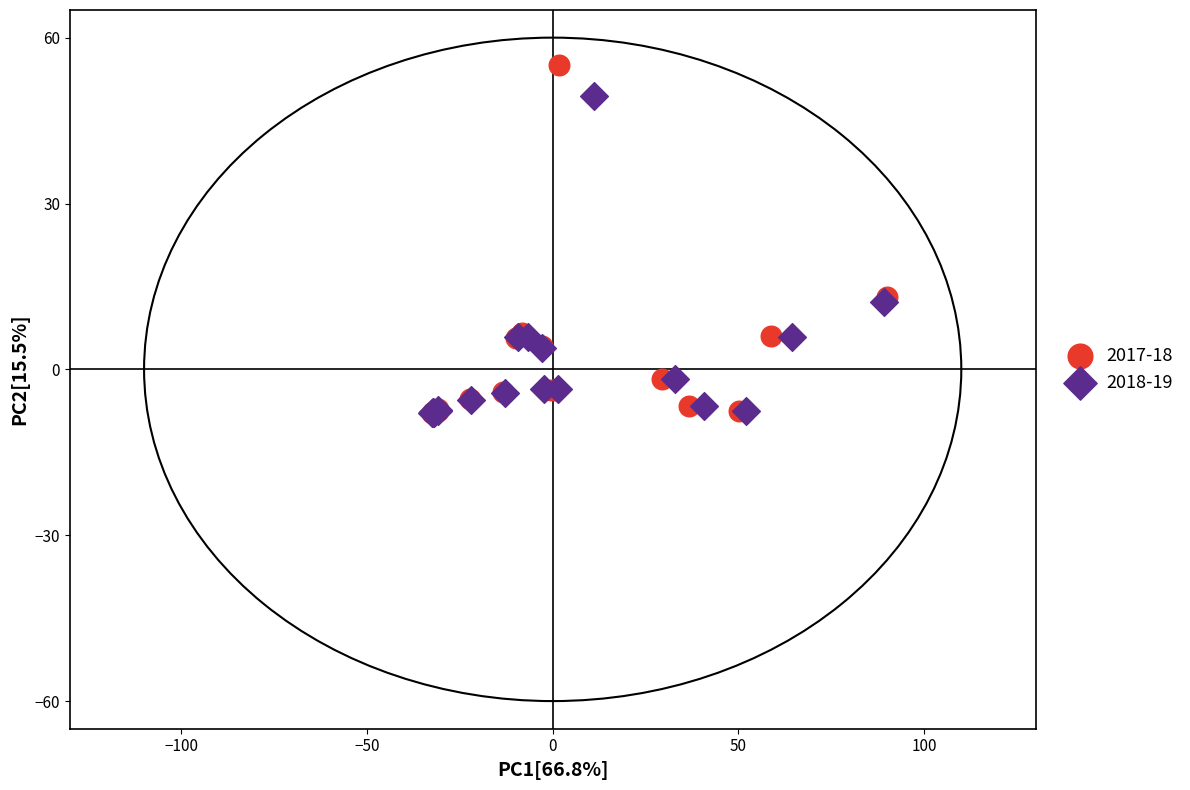

Which series contains the highest Y value?

2017-18